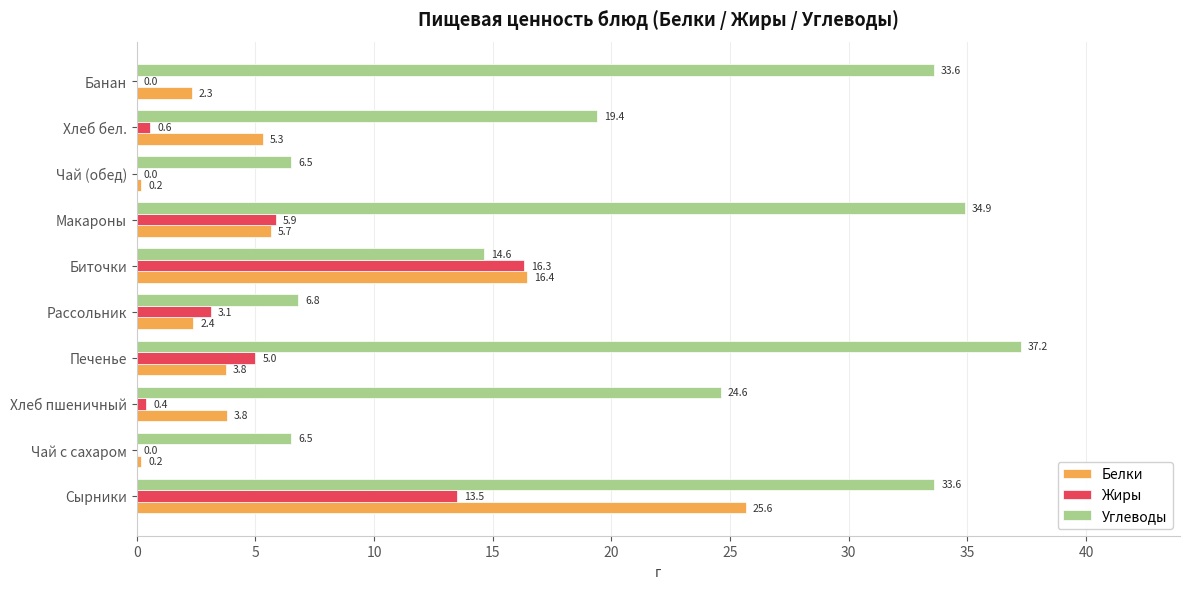

What is the sum of all Белки values?

65.7